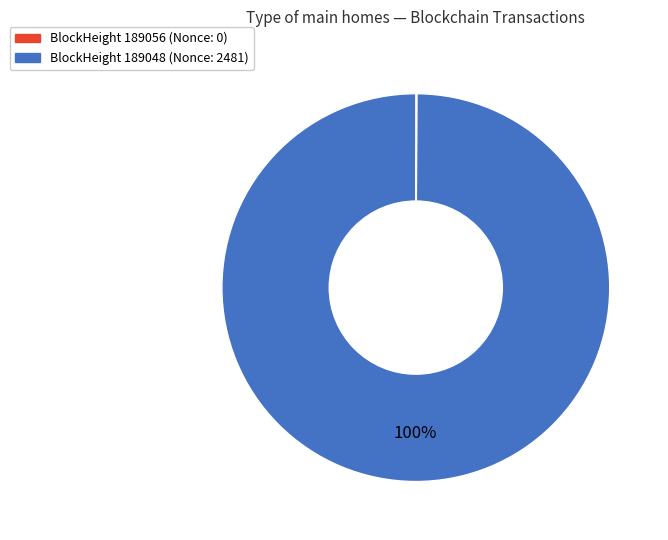

To the nearest percent, what is the average slice percentage?

50%